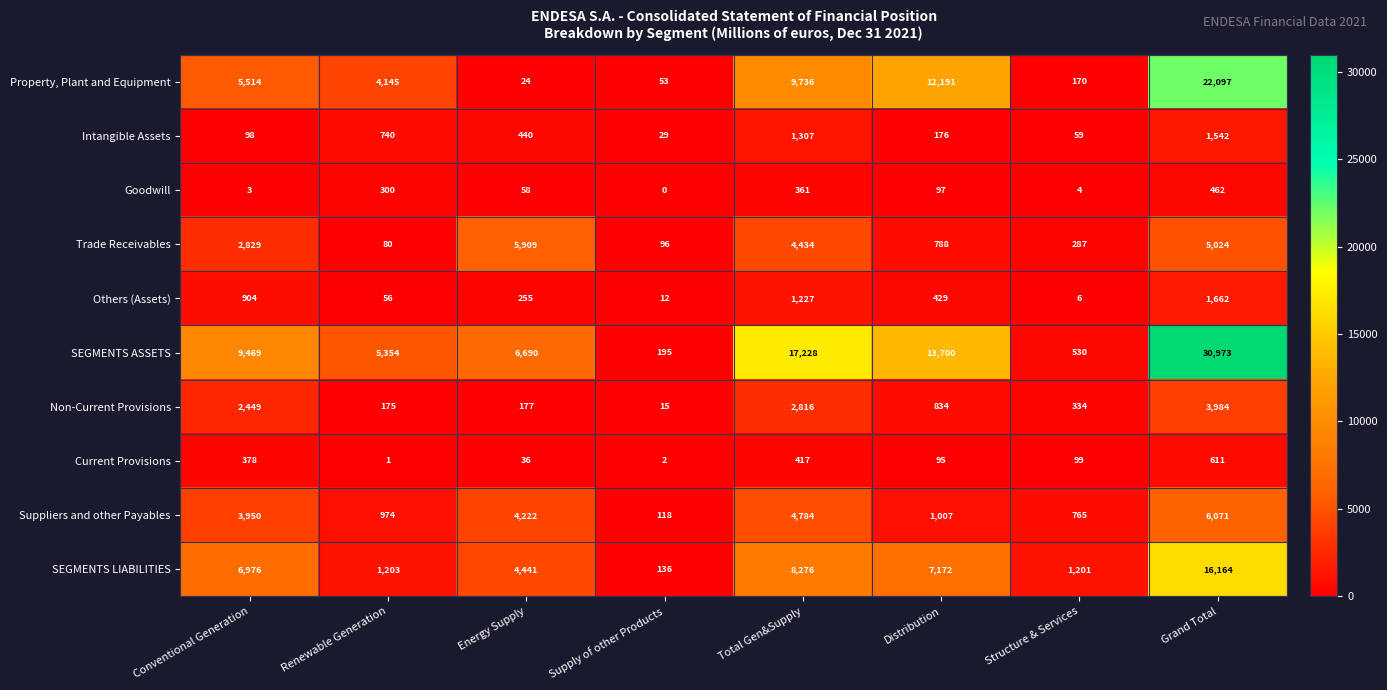

List the series in order of their peak value, highest first.

SEGMENTS ASSETS, Property, Plant and Equipment, SEGMENTS LIABILITIES, Suppliers and other Payables, Trade Receivables, Non-Current Provisions, Others (Assets), Intangible Assets, Current Provisions, Goodwill